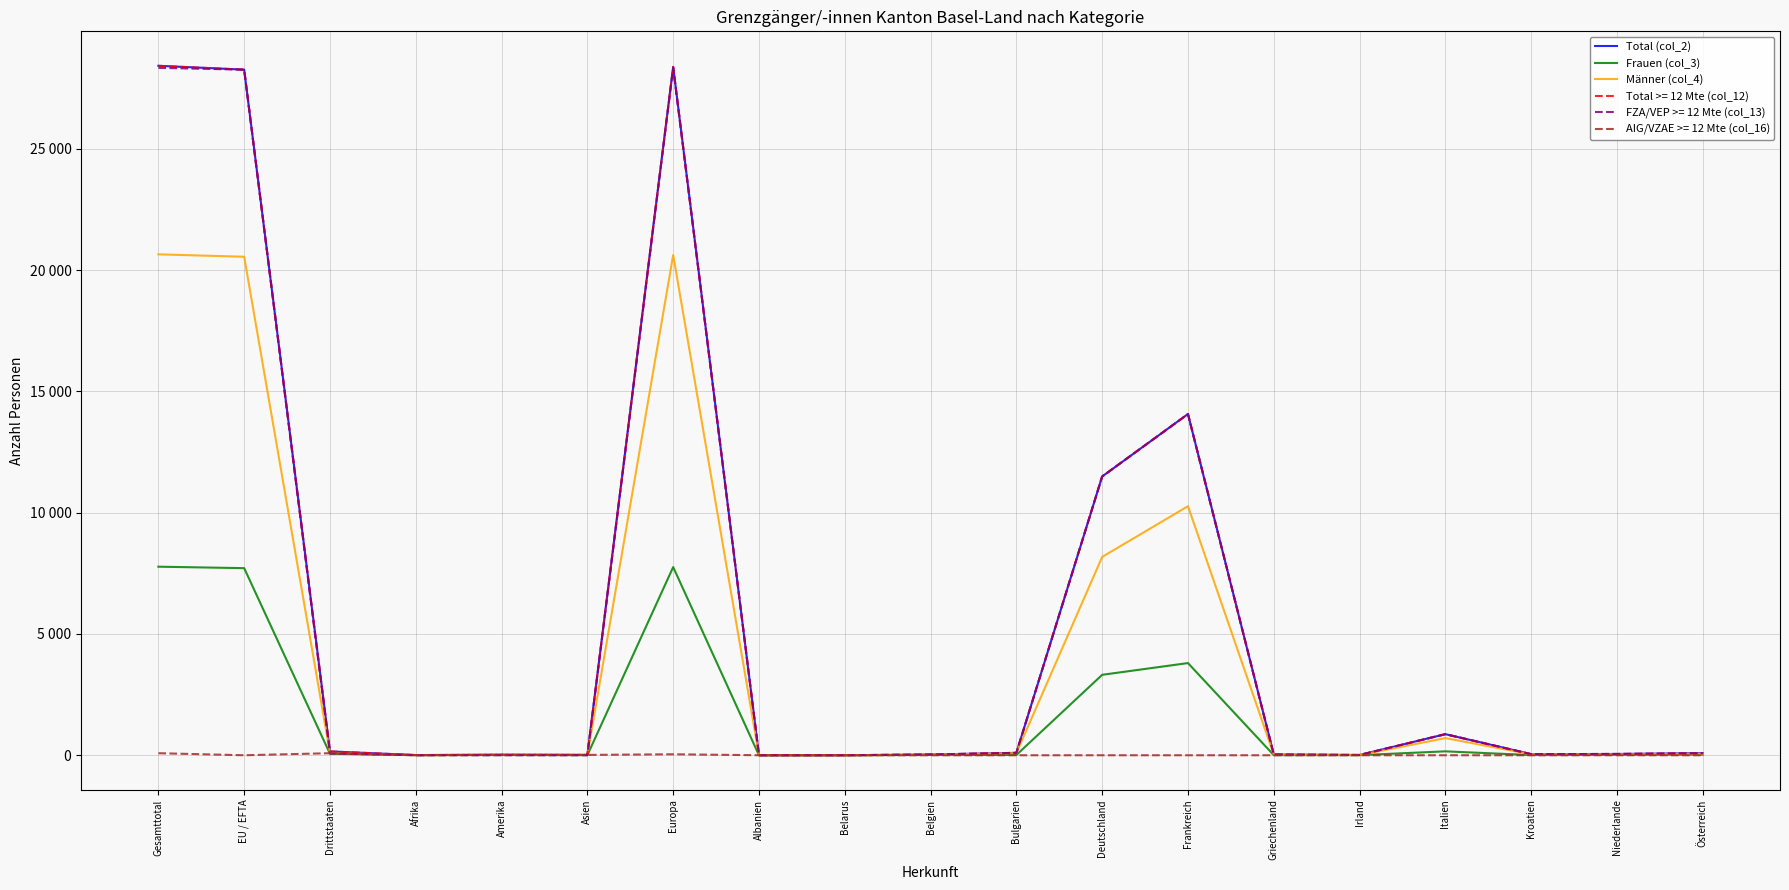

Where do Frauen (col_3) and Männer (col_4) first cross each other?

Albanien and Belarus